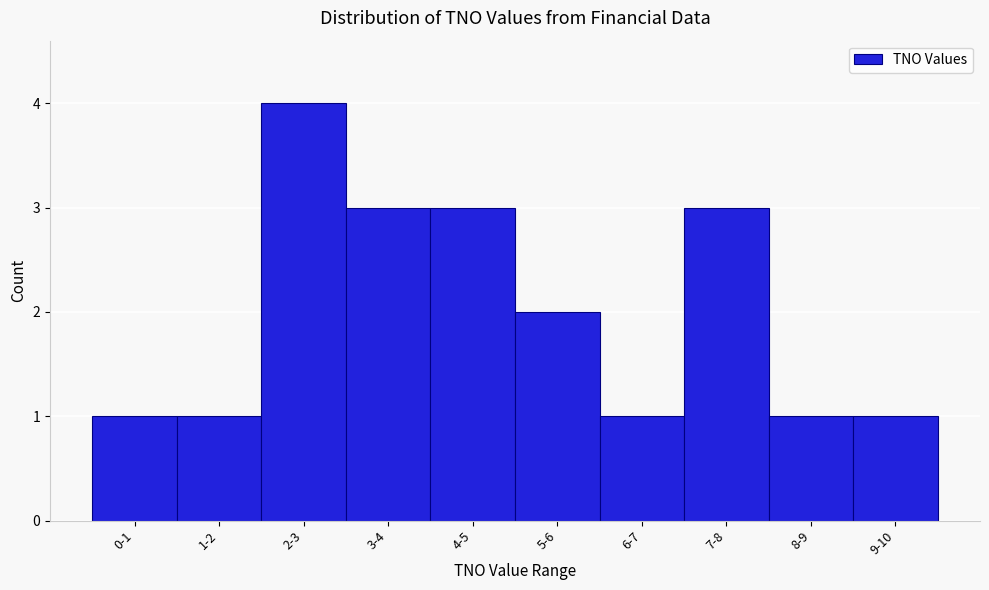

Reading left to right, what are all the values shown in this chart?

1	1	4	3	3	2	1	3	1	1